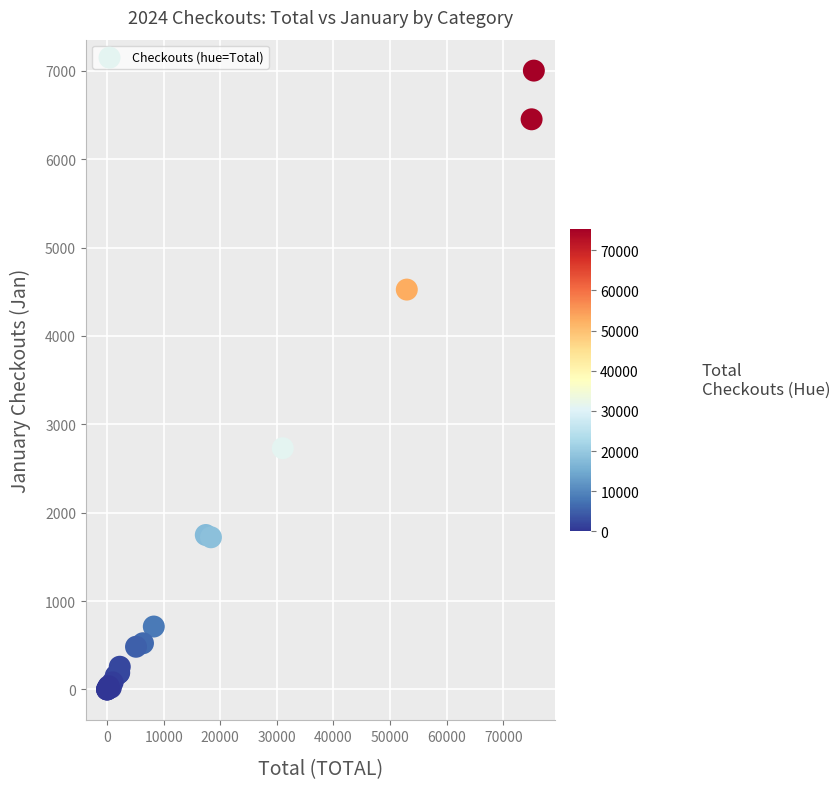

What Y value in the scatter plot is closest to 3501?

2730